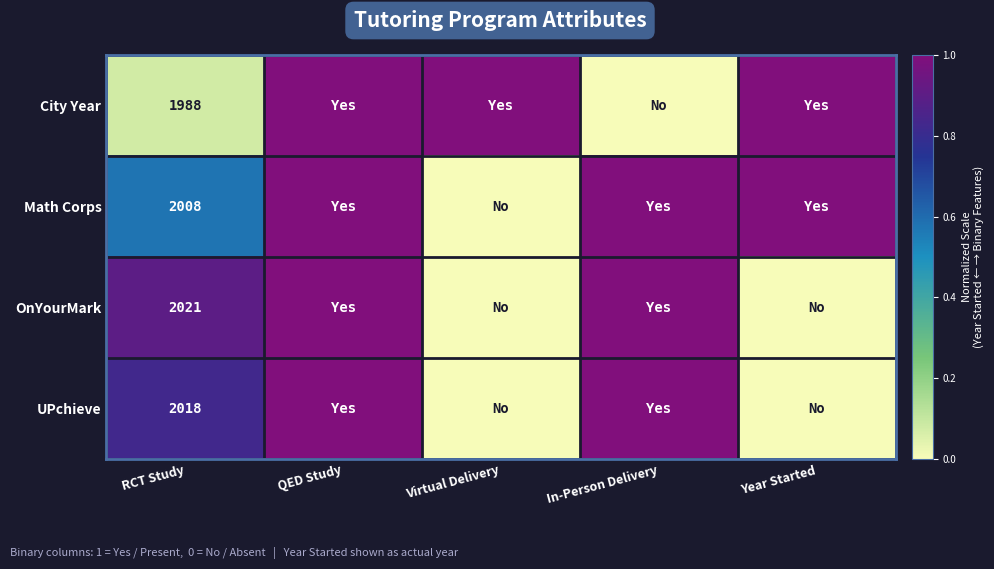

The UPchieve series shows 1078 at RCT Study. True or false?

False